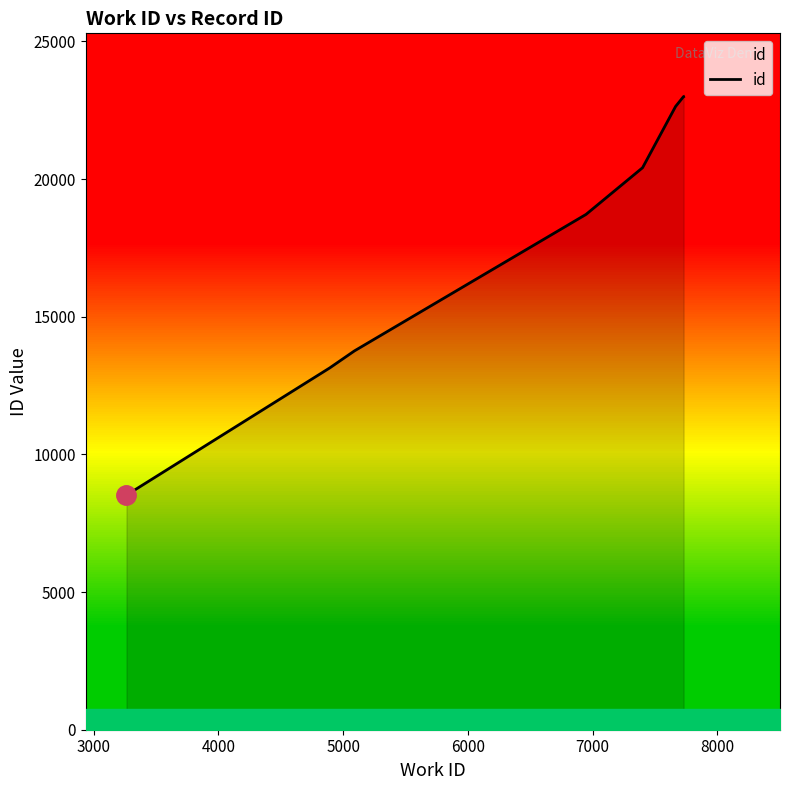

What is the value of the 5th point from the left?

20413